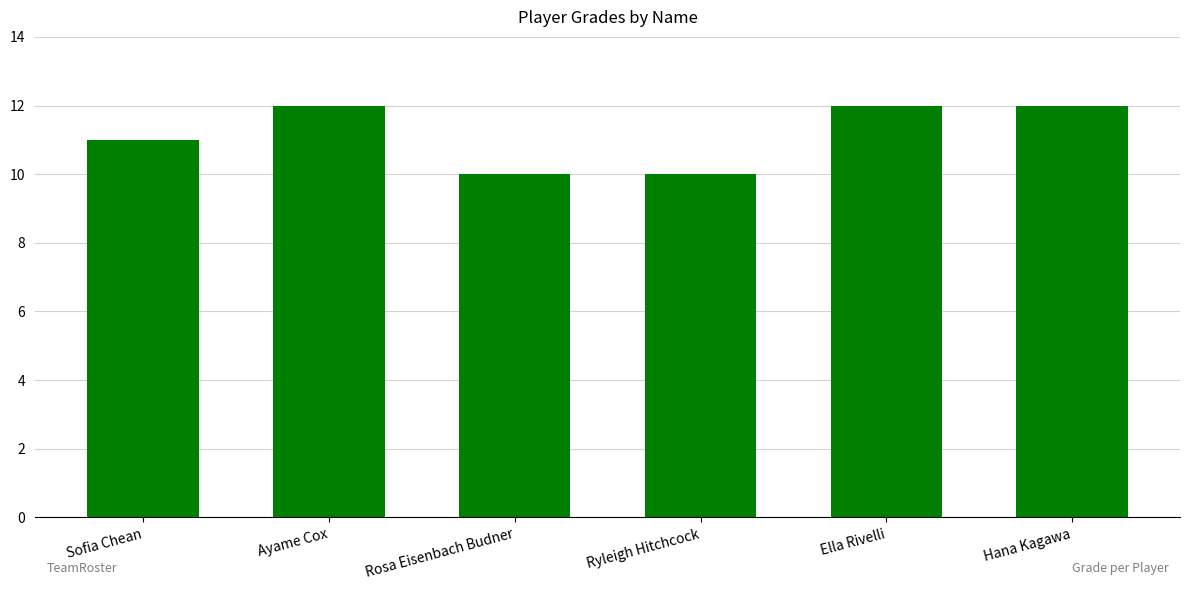

Reading left to right, transcribe all the data shown in this chart.

Sofia Chean=11	Ayame Cox=12	Rosa Eisenbach Budner=10	Ryleigh Hitchcock=10	Ella Rivelli=12	Hana Kagawa=12